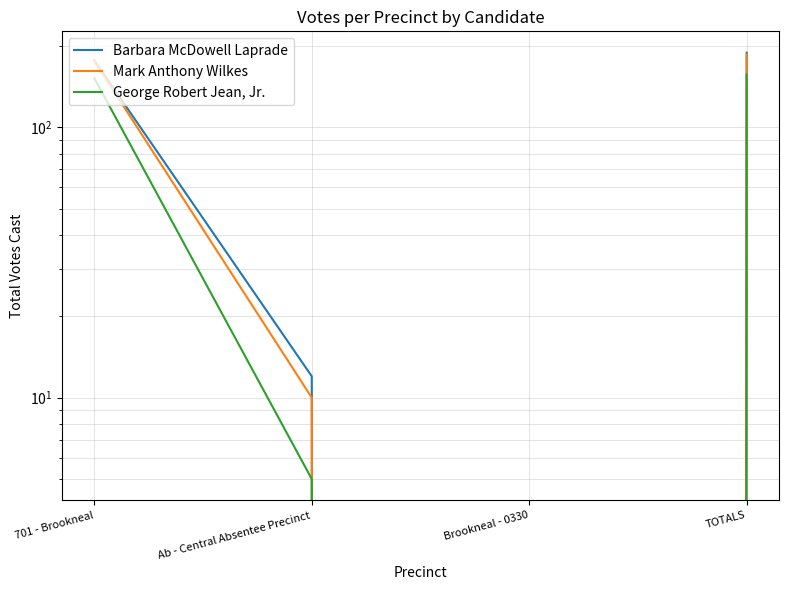

Which series changed the most between 701 - Brookneal and Ab - Central Absentee Precinct?

Mark Anthony Wilkes